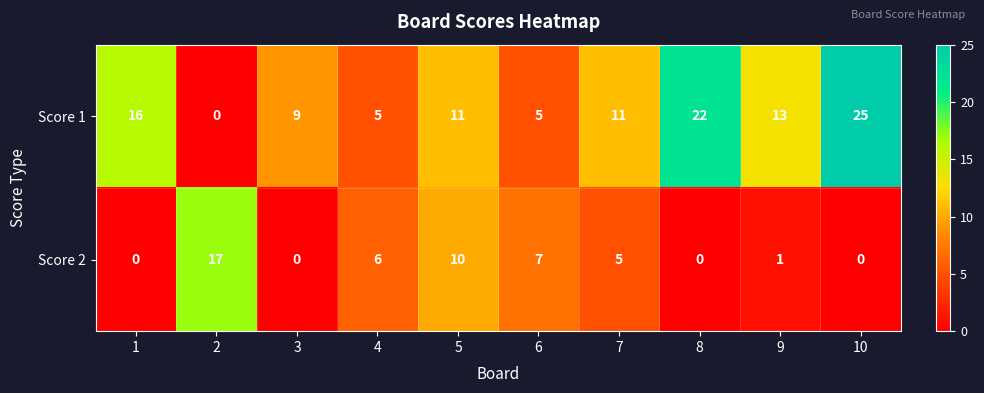

Reading left to right, list all the values displayed in this chart.

Score 1: 1=16	2=0	3=9	4=5	5=11	6=5	7=11	8=22	9=13	10=25
Score 2: 1=0	2=17	3=0	4=6	5=10	6=7	7=5	8=0	9=1	10=0